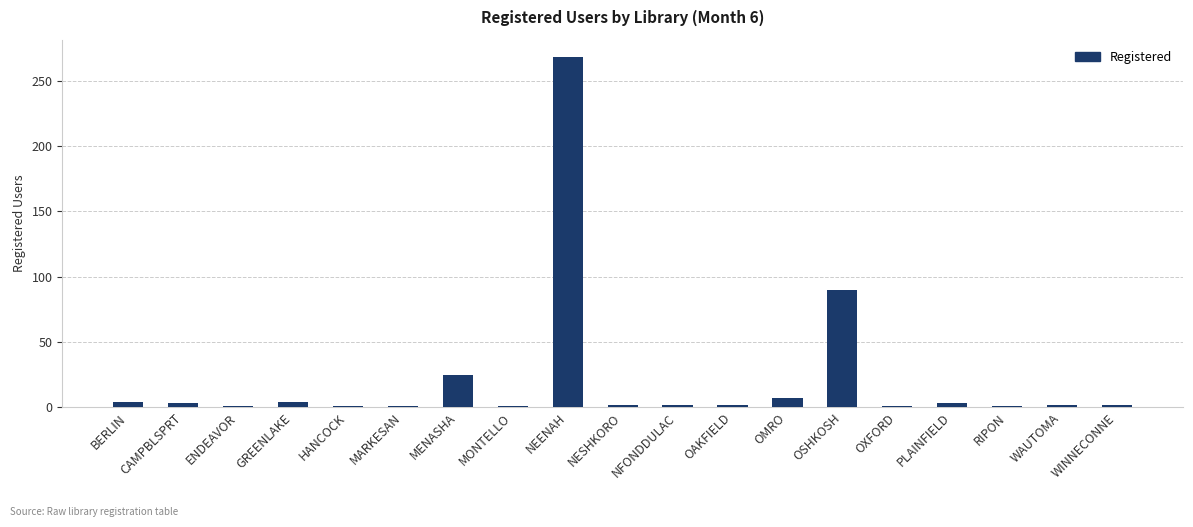

Count the number of data series in this chart.

1